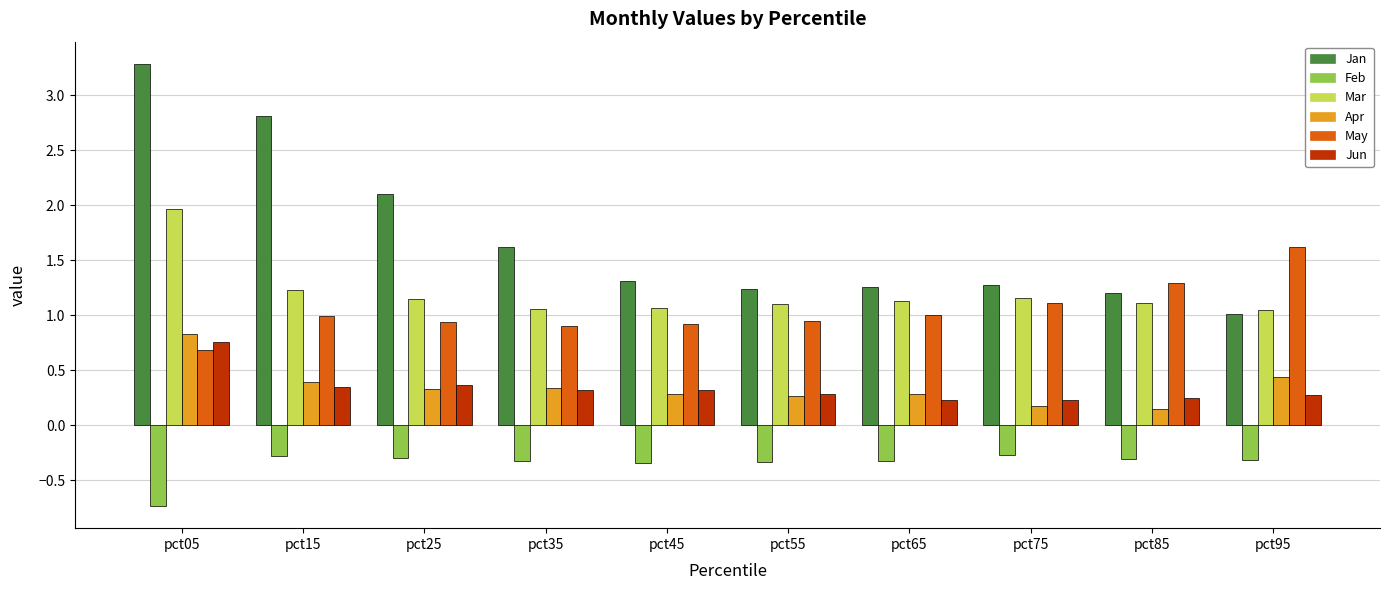

At which category does the chart reach its peak across all series?

pct05